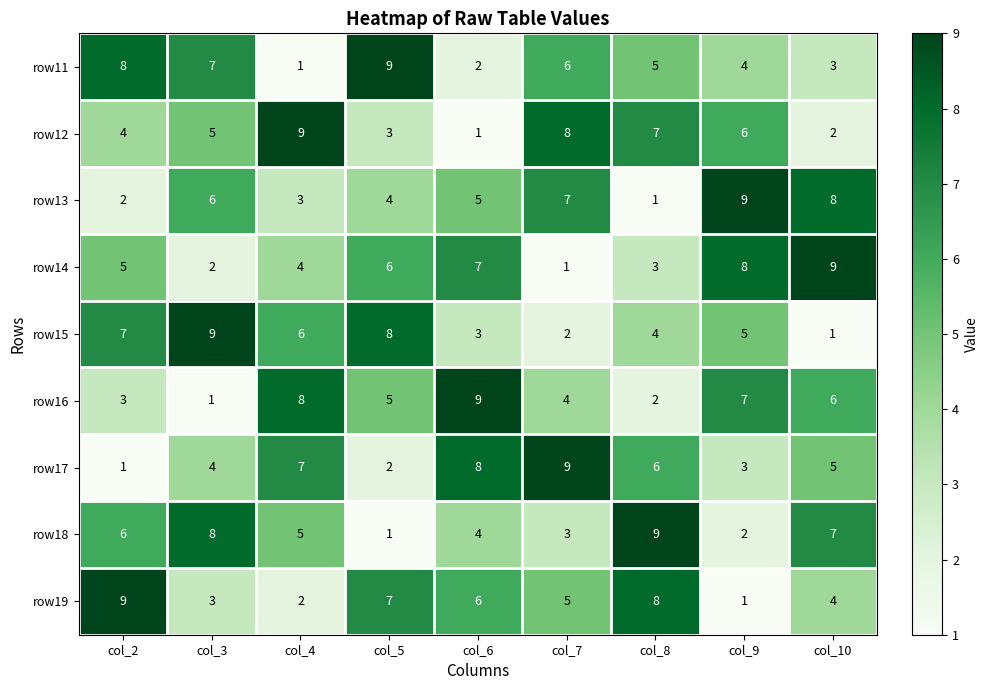

What is the difference between the highest and lowest values at col_3?

8